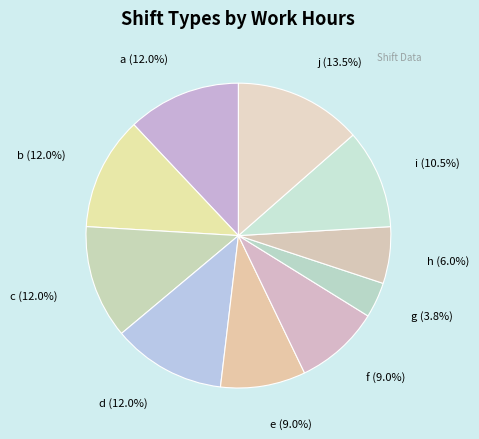

Is there any slice that represents more than half of the pie?

No